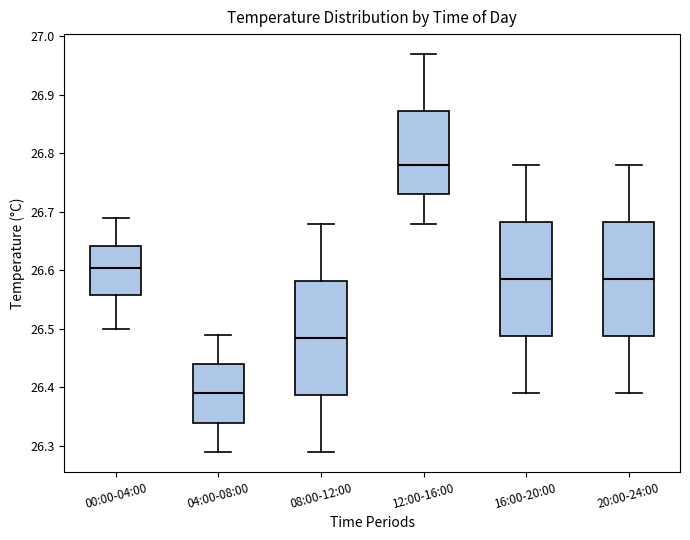

Reading left to right, read every box against the y-axis: the position of its median line, the range the box covers, and the ends of its whiskers. The values are not printed on the chart, so give them approximately, as read against the axis.

00:00-04:00: median 26.61, box 26.56 to 26.64, whiskers 26.50 to 26.69
04:00-08:00: median 26.39, box 26.34 to 26.44, whiskers 26.29 to 26.49
08:00-12:00: median 26.49, box 26.39 to 26.58, whiskers 26.29 to 26.68
12:00-16:00: median 26.78, box 26.73 to 26.87, whiskers 26.68 to 26.97
16:00-20:00: median 26.59, box 26.49 to 26.68, whiskers 26.39 to 26.78
20:00-24:00: median 26.59, box 26.49 to 26.68, whiskers 26.39 to 26.78